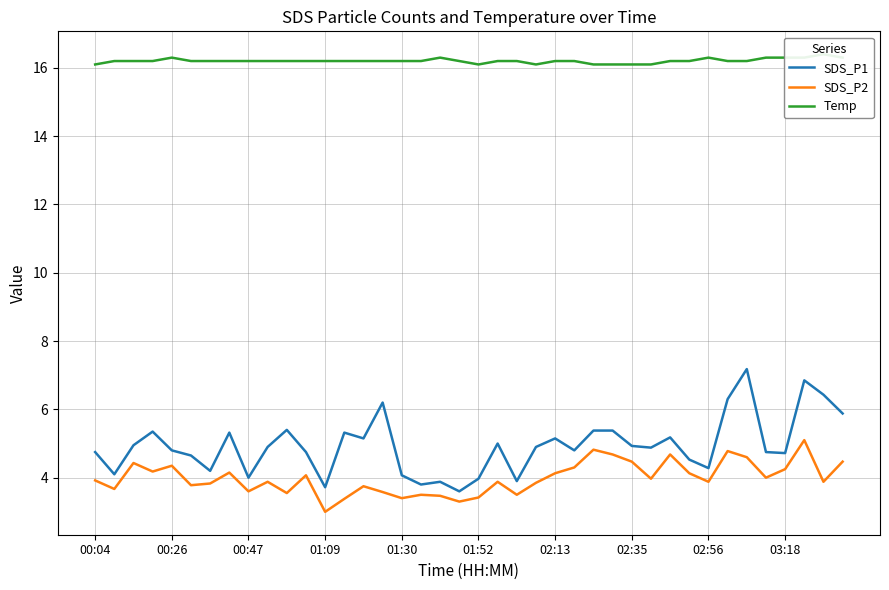

Does the chart have visible grid lines?

Yes